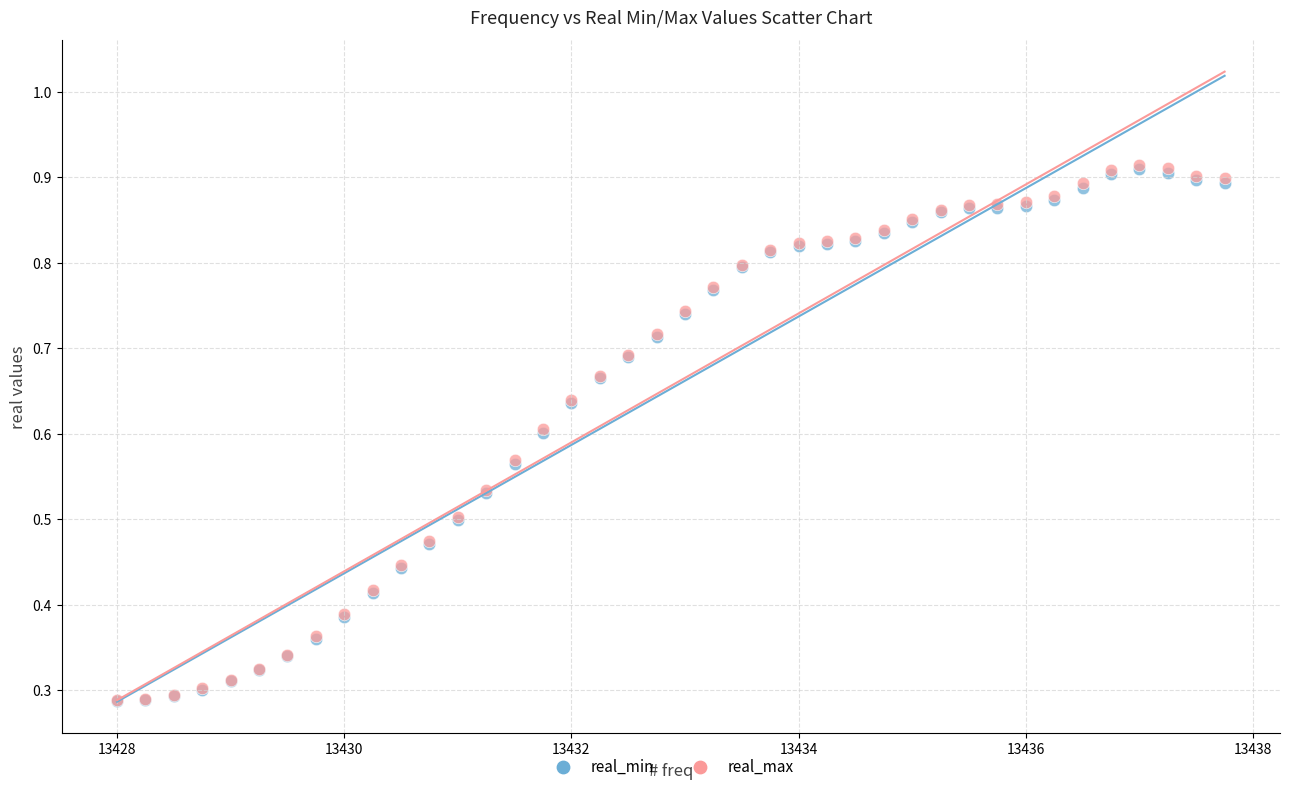

Which series has the largest Y range (max minus min)?

real_max